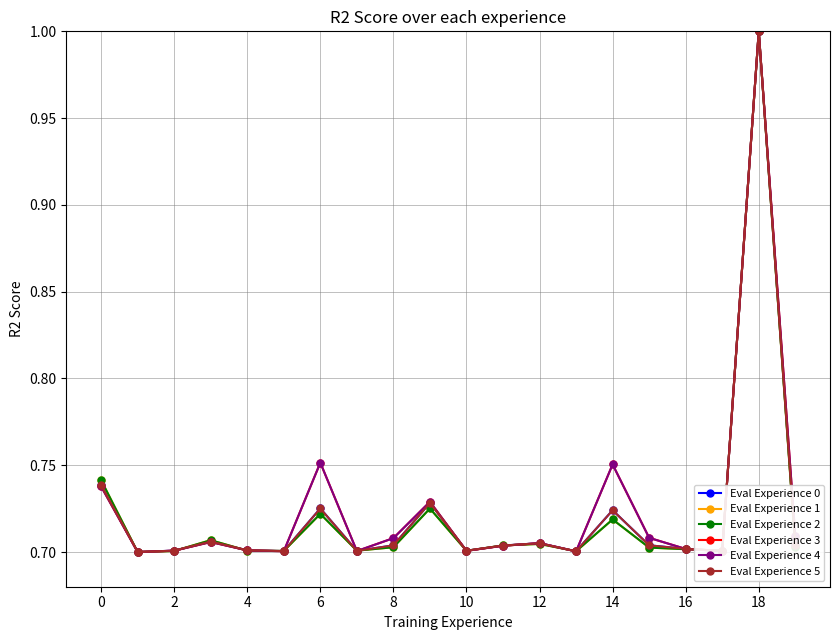

Does the chart have visible grid lines?

Yes